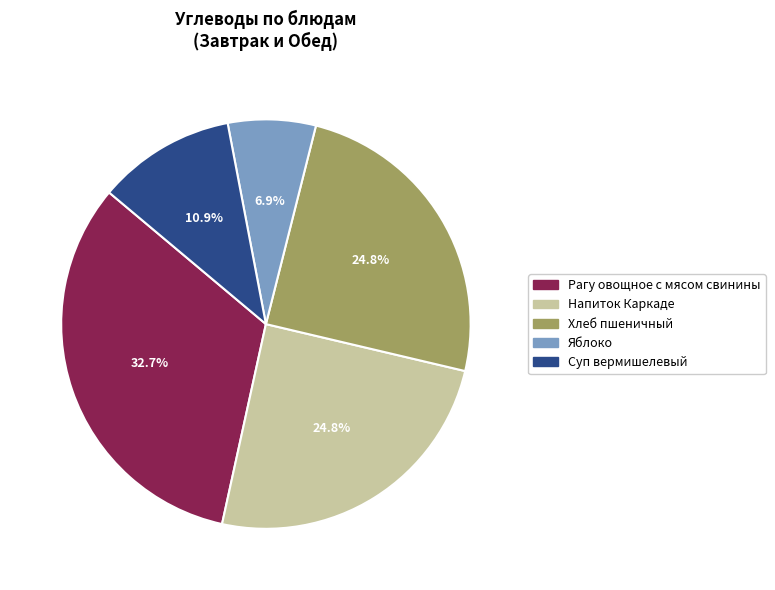

How many segments does this pie chart have?

5